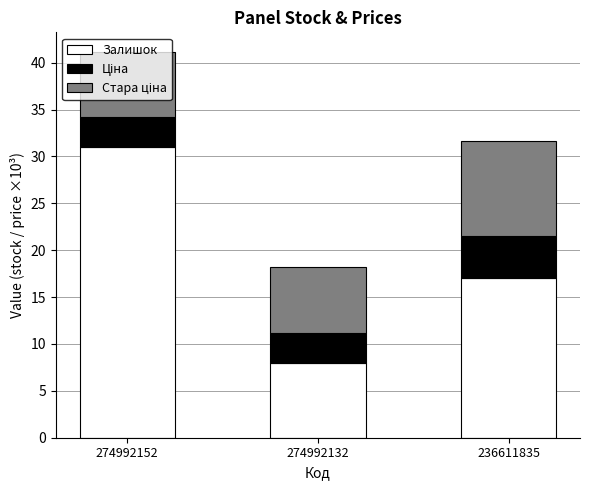

What is the value of the Залишок bar at the 1st from the left?

31.0